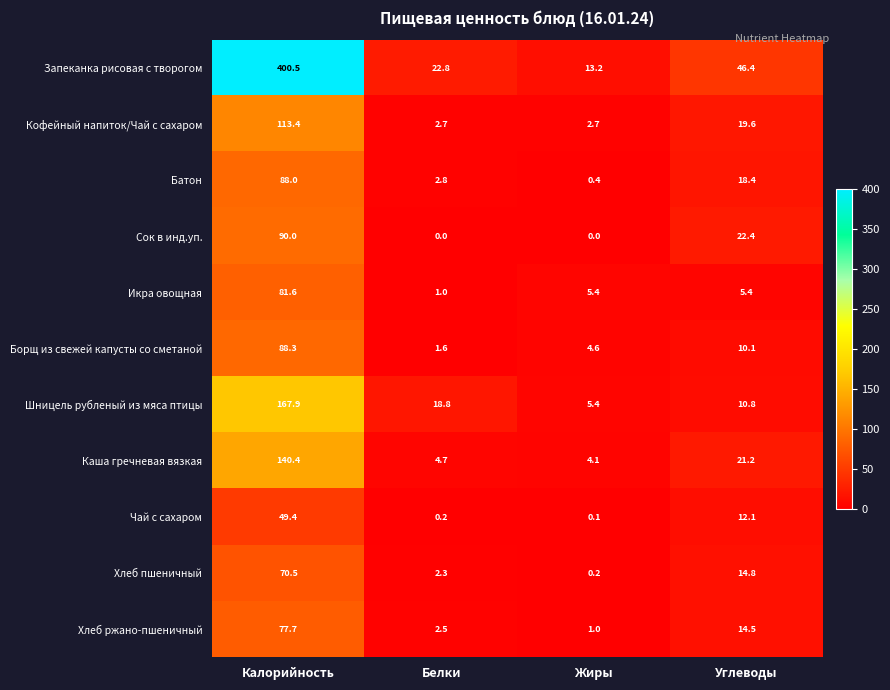

Which series has the largest range (max minus min)?

Запеканка рисовая с творогом